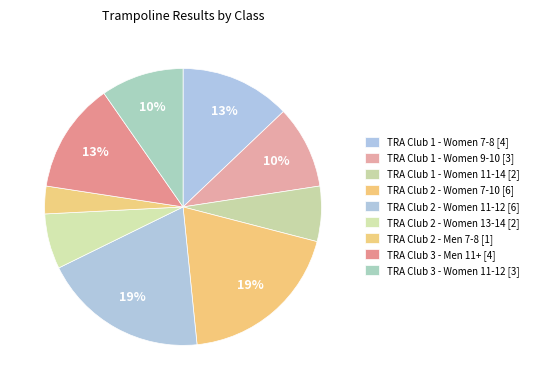

Which category has the biggest portion of the pie?

TRA Club 2 - Women 7-10